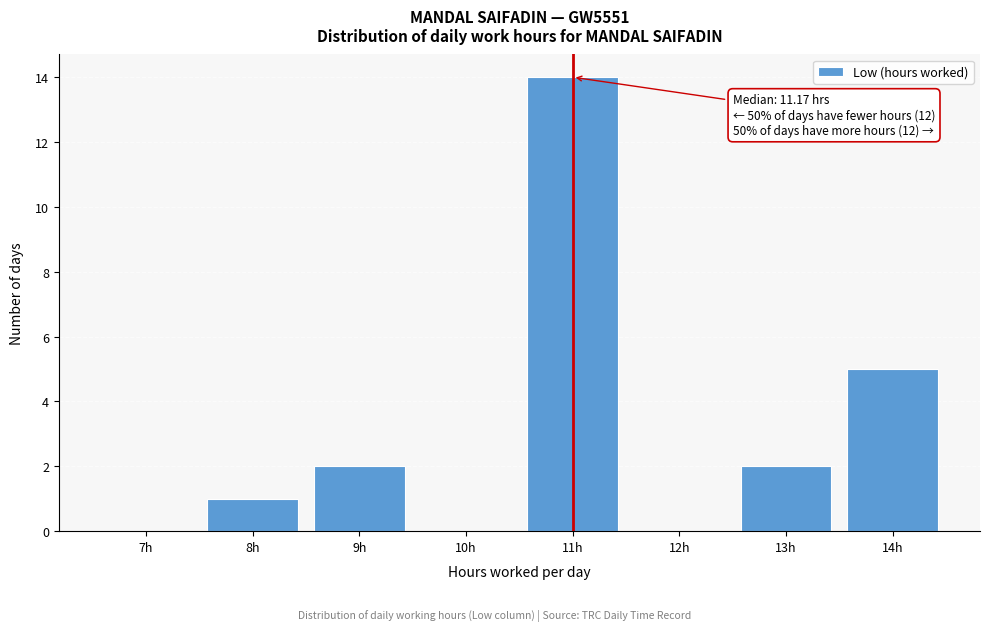

Reading left to right, extract all data points from this chart.

7h=0	8h=1	9h=2	10h=0	11h=14	12h=0	13h=2	14h=5